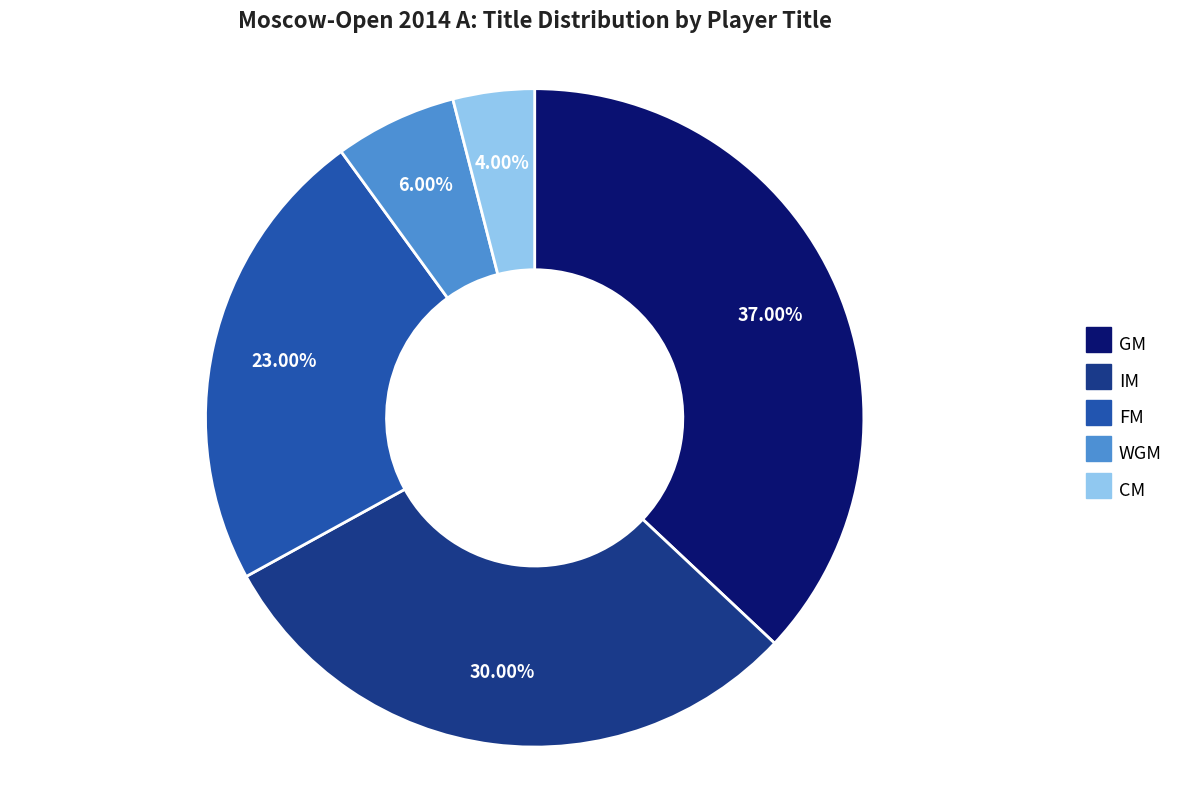

What percentage is NOT represented by CM?

96.0%